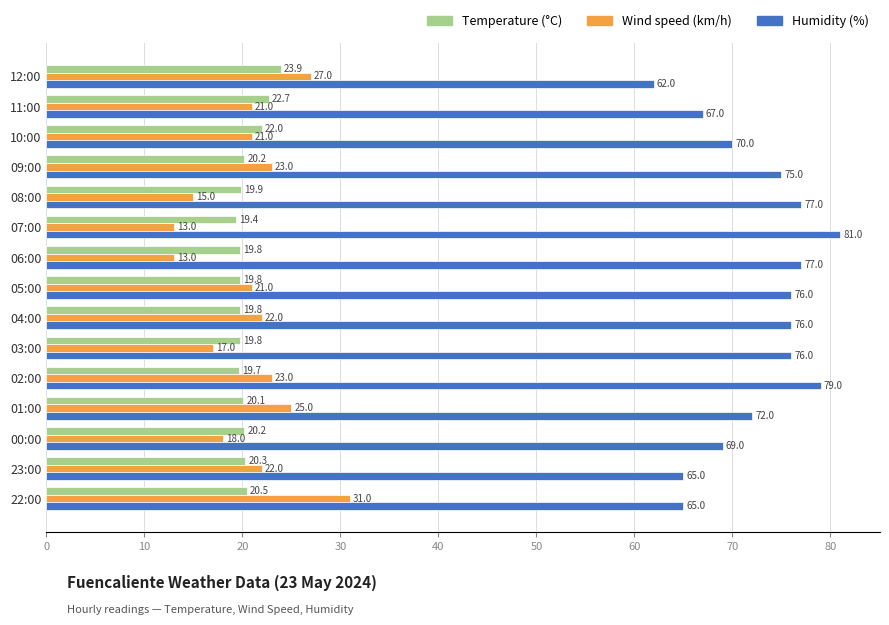

What is the greatest value displayed?

81.0